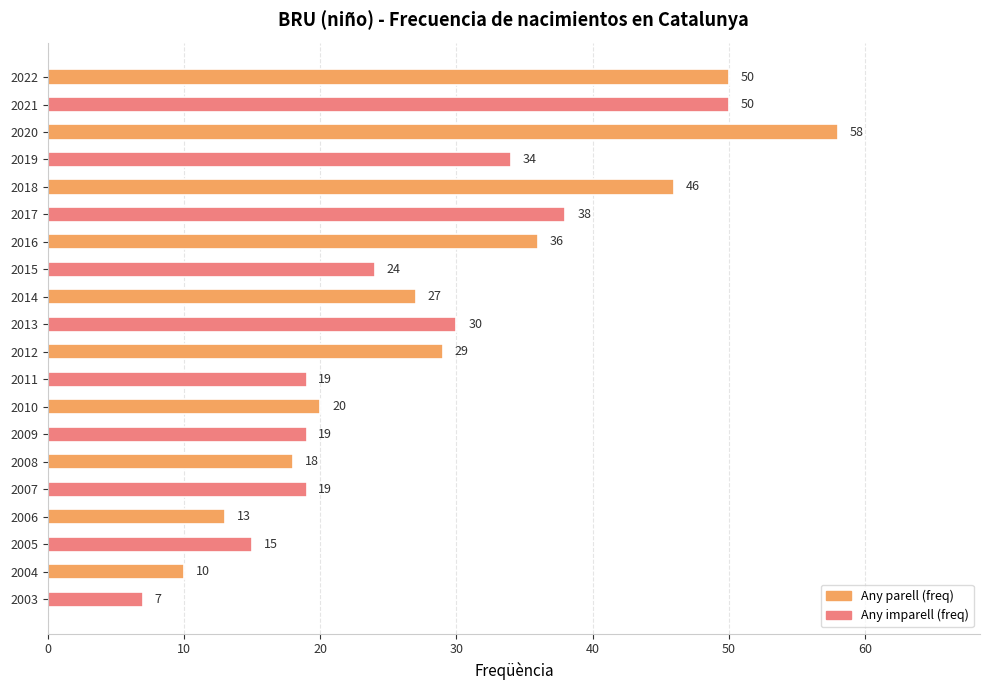

What is the greatest value displayed?

58